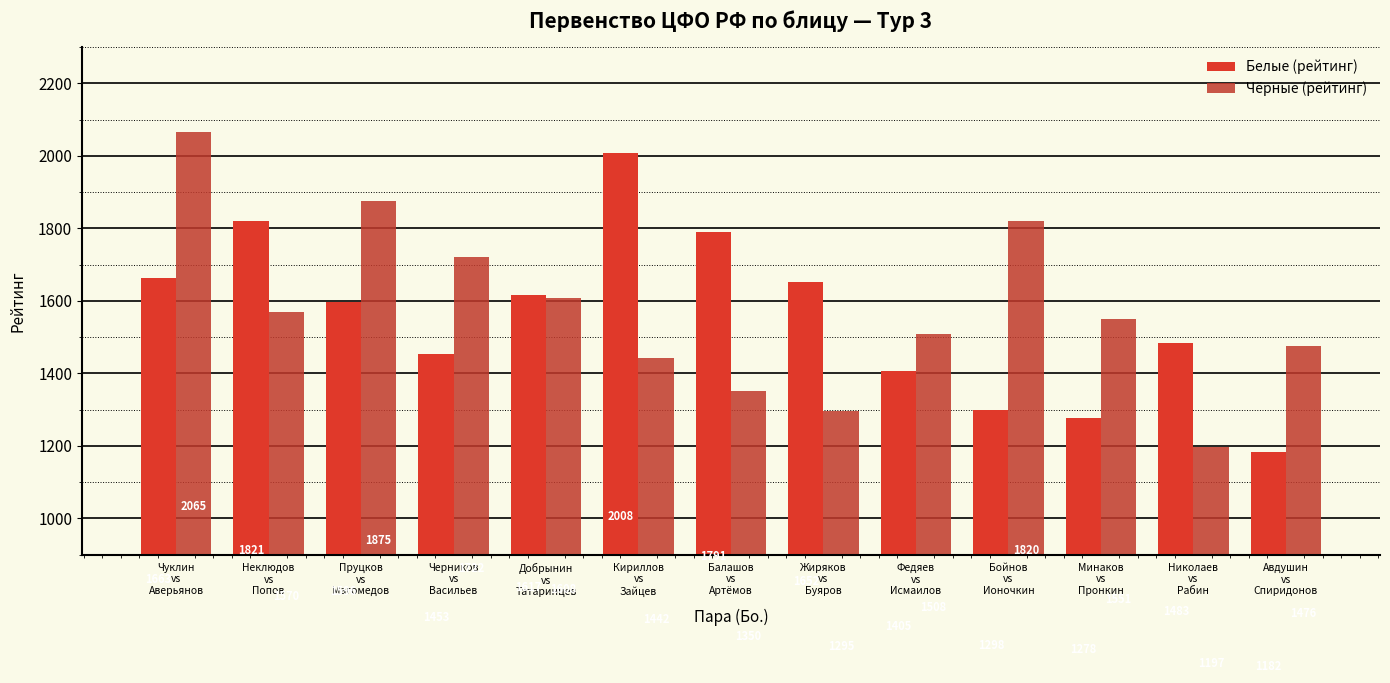

Is it true that Чёрные (рейтинг) equals 1608 at Добрынин
vs
Татаринцев?

True